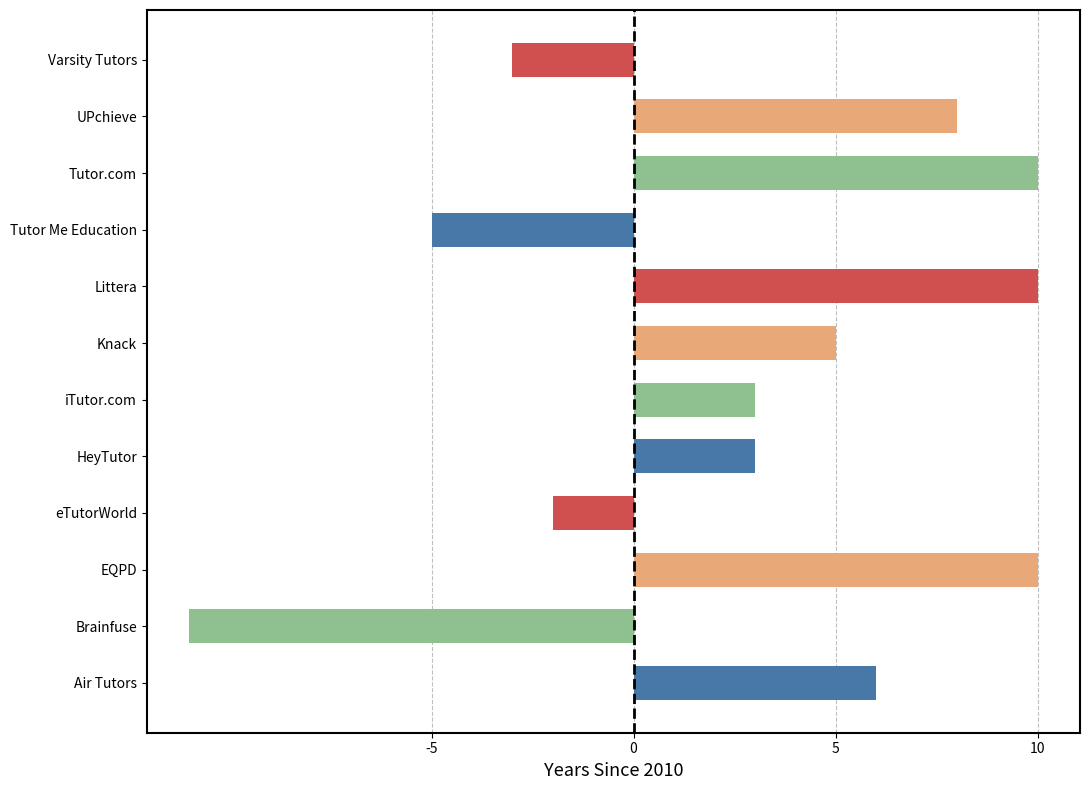

The value at Tutor Me Education is -5. True or false?

True